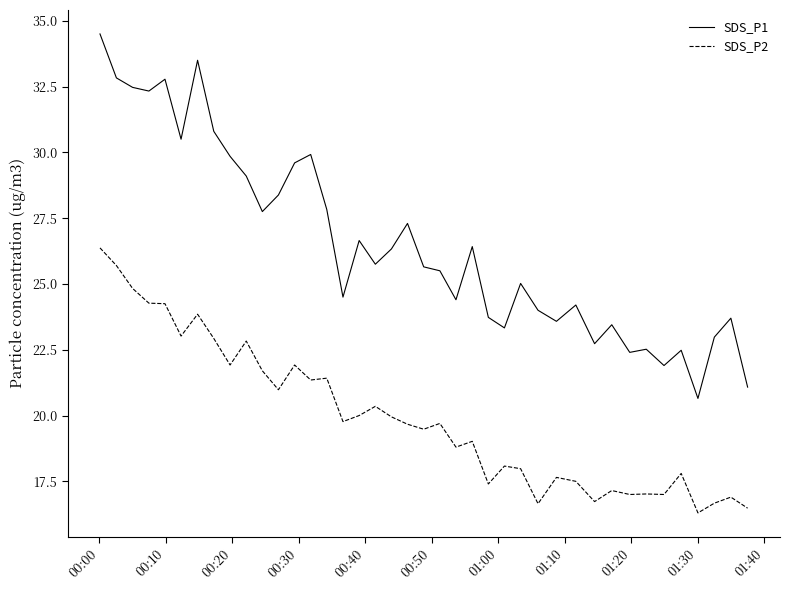

Is this an area chart (filled region under the line)?

No